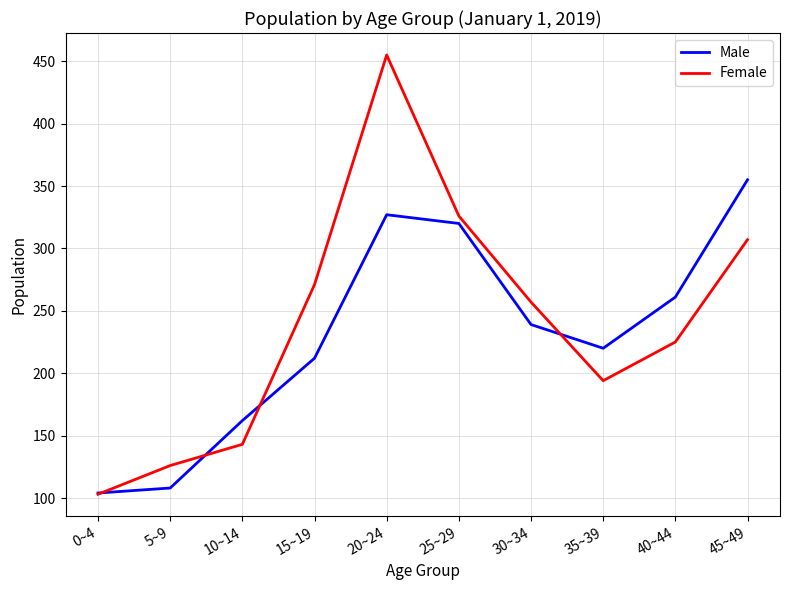

Which series ends up on top after the final intersection of Male and Female?

Male